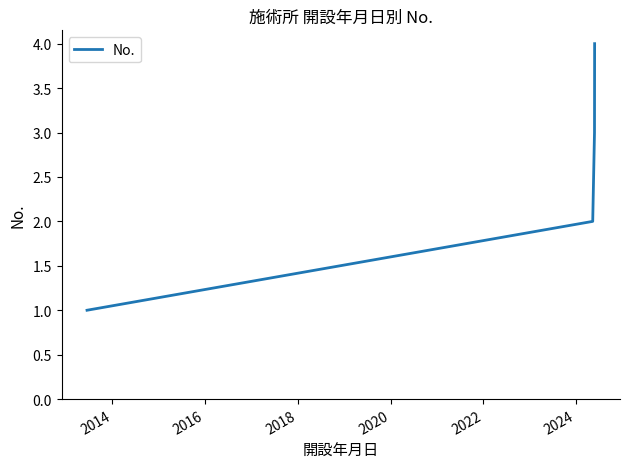

How many values are below 3?

2